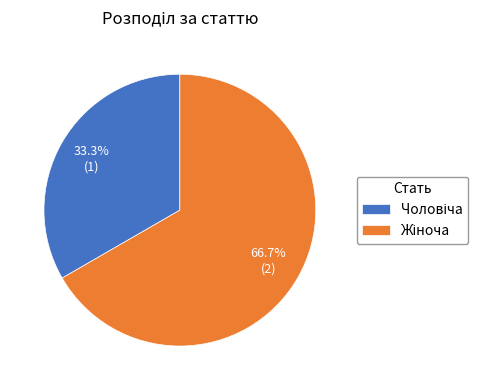

Does any single category account for the majority?

Yes